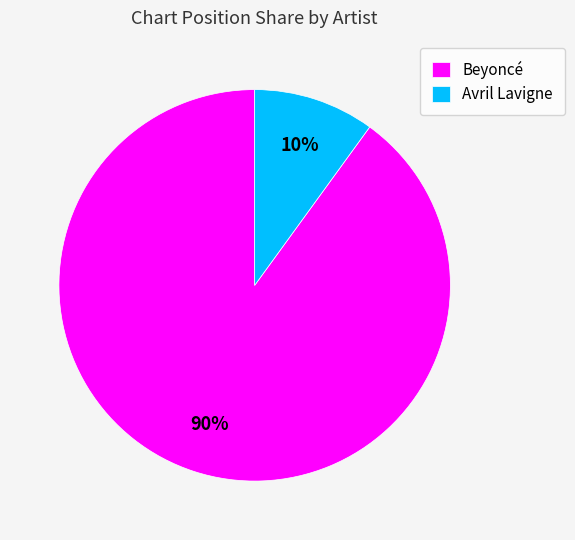

How many slices are in this pie chart?

2